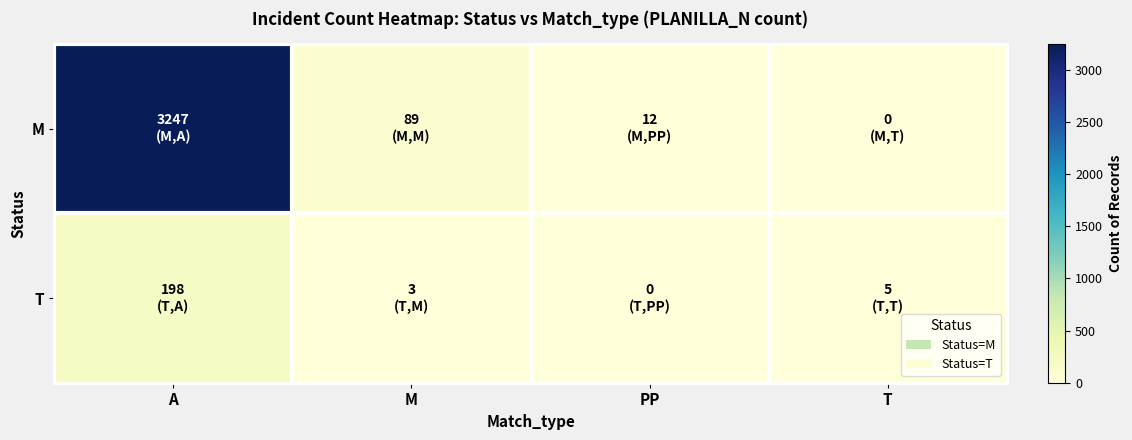

List the series in order of their peak value, highest first.

M, T